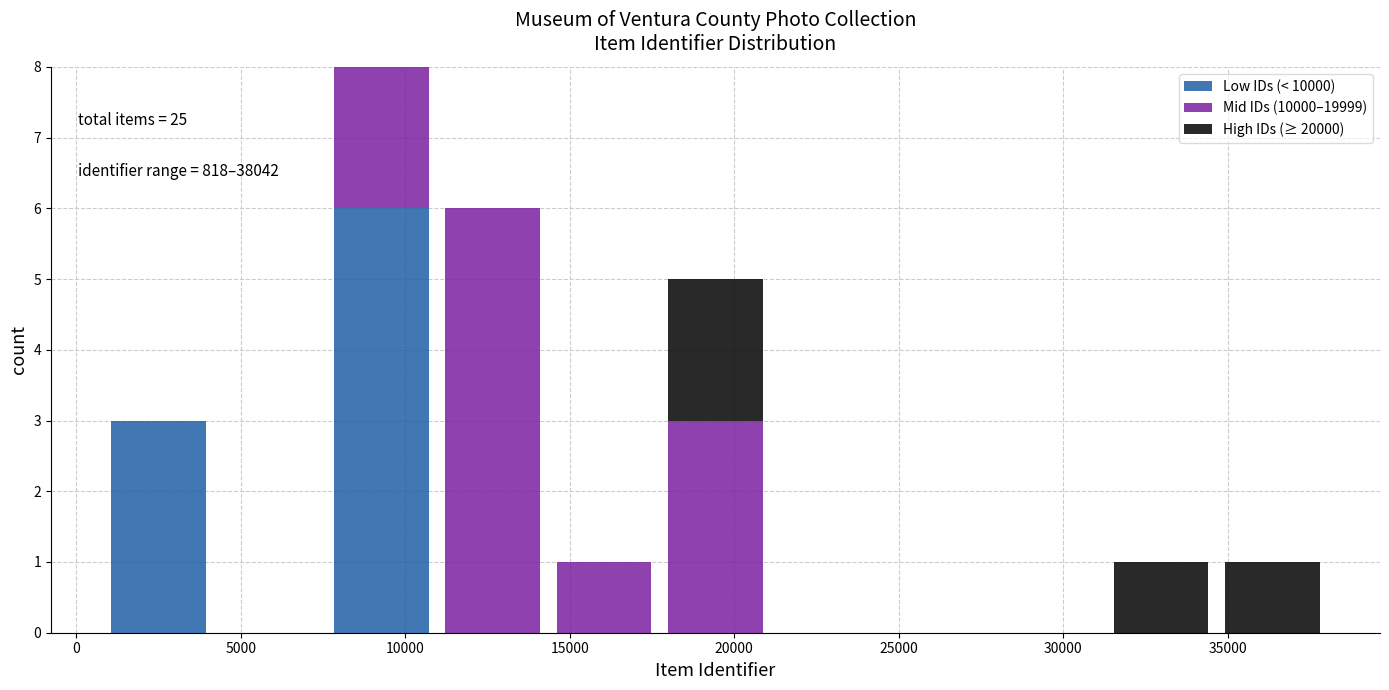

Which range on the x-axis has the tallest stacked bar (by total height)?

7500 to 11000